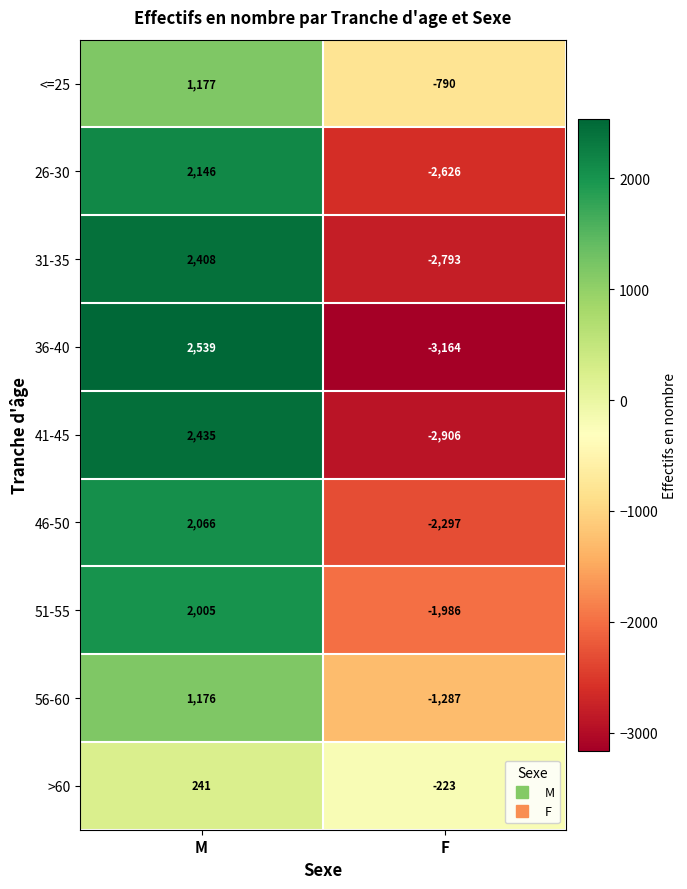

What is the greatest value displayed?

2539